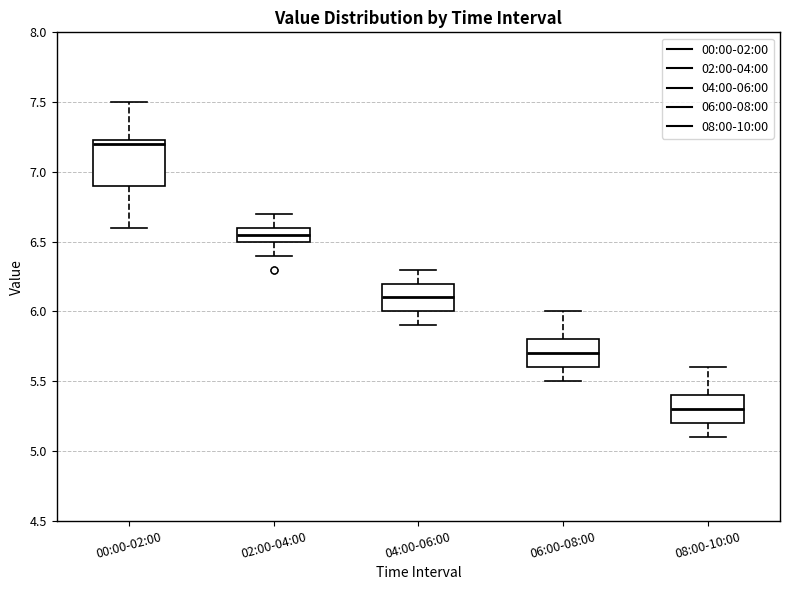

Reading left to right, transcribe this box plot: for each box, give where its median line is, the range the box spans, and where its two whiskers end, as read against the y-axis. The values are not printed on the chart, so give them approximately, as read against the axis.

00:00-02:00: median 7.20, box 6.90 to 7.25, whiskers 6.60 to 7.50
02:00-04:00: median 6.55, box 6.50 to 6.60, whiskers 6.40 to 6.70
04:00-06:00: median 6.10, box 6.00 to 6.20, whiskers 5.90 to 6.30
06:00-08:00: median 5.70, box 5.60 to 5.80, whiskers 5.50 to 6.00
08:00-10:00: median 5.30, box 5.20 to 5.40, whiskers 5.10 to 5.60